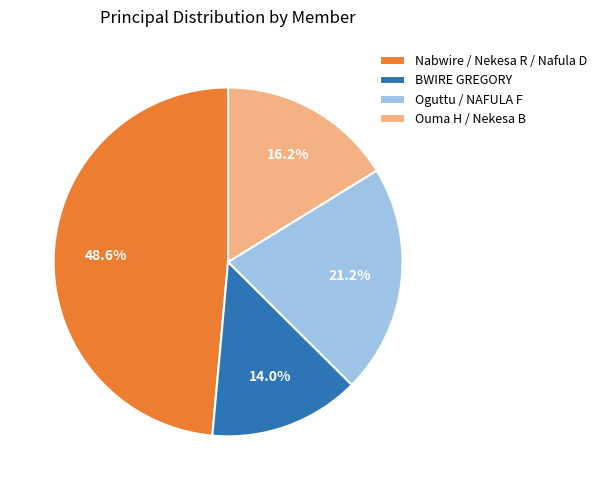

To the nearest percent, what is the average slice percentage?

25%